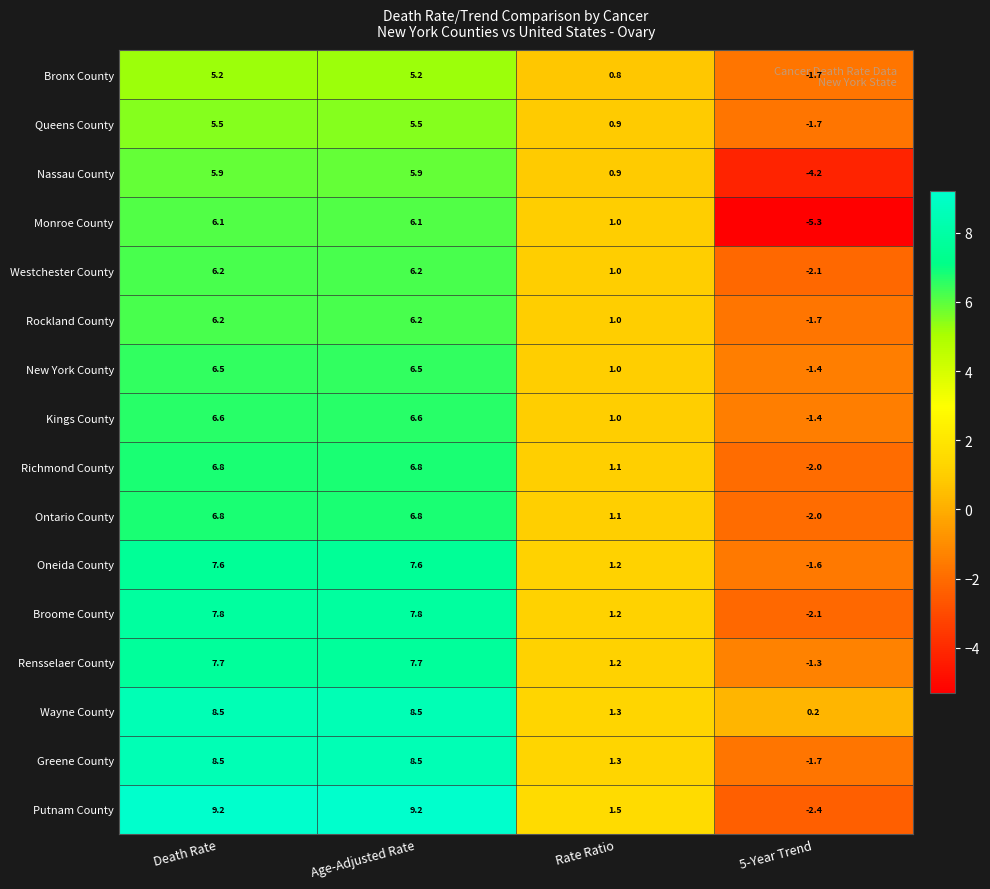

Which series changed the most between Death Rate and 5-Year Trend?

Putnam County